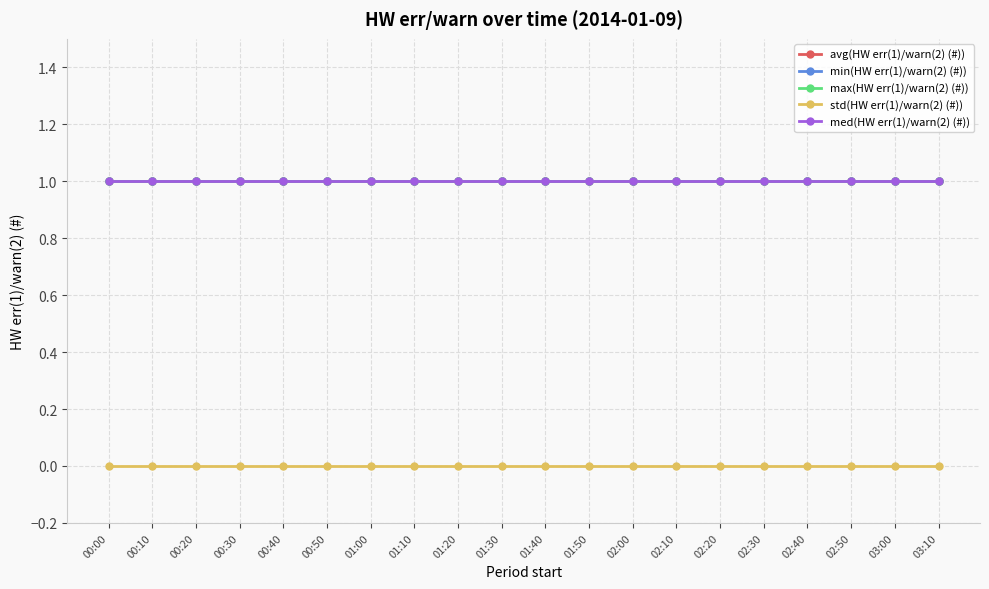

What is the label of the 14th point from the right?

01:00